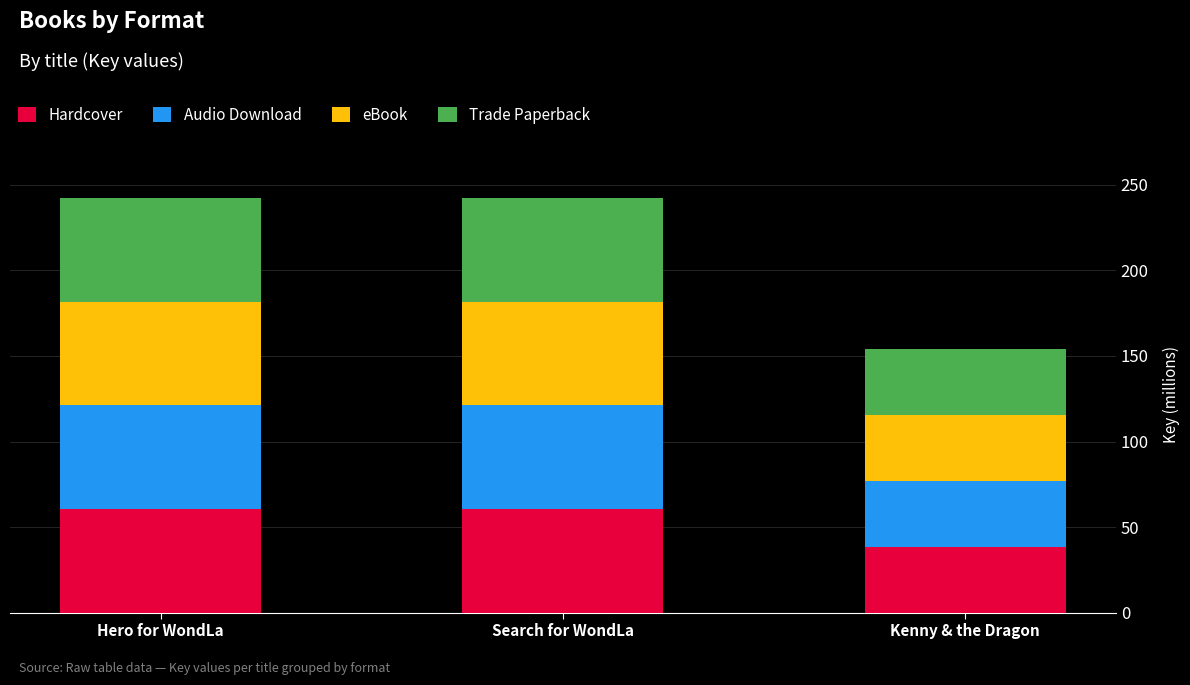

How many bars are there in total?

3